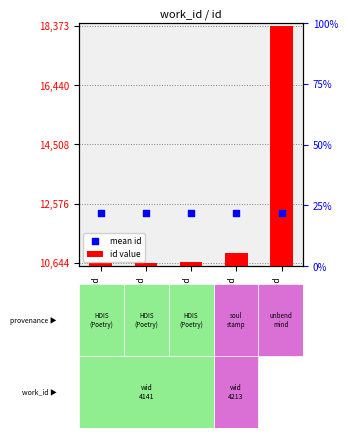

What is the total value across all series at work_id
6843?

30629.6